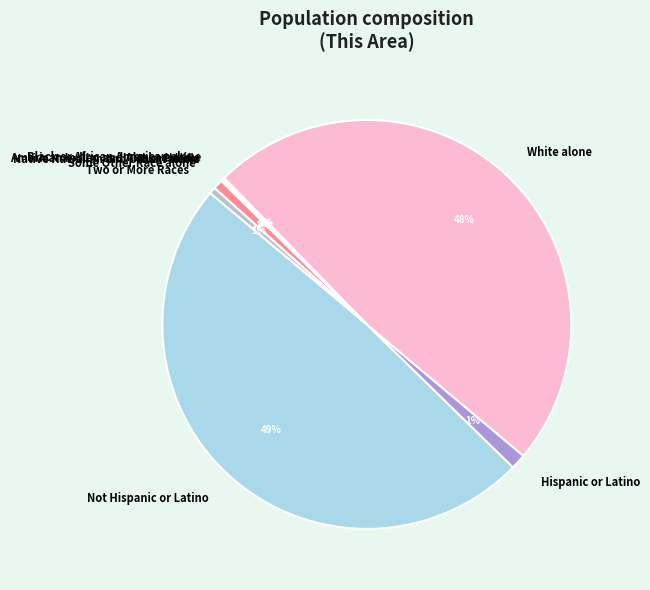

Combined, do Not Hispanic or Latino and White alone account for over 50%?

Yes